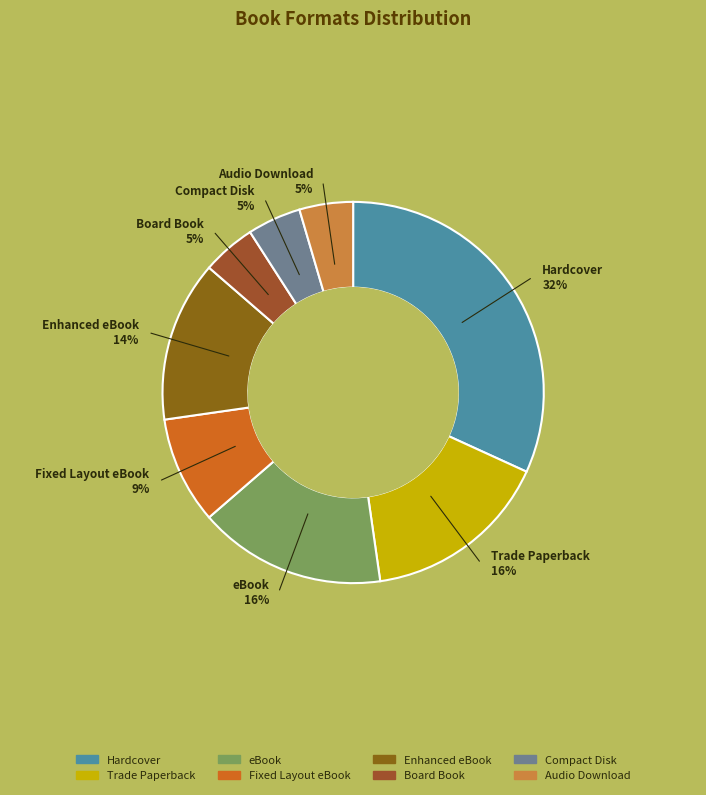

Count the number of slices in the pie.

8